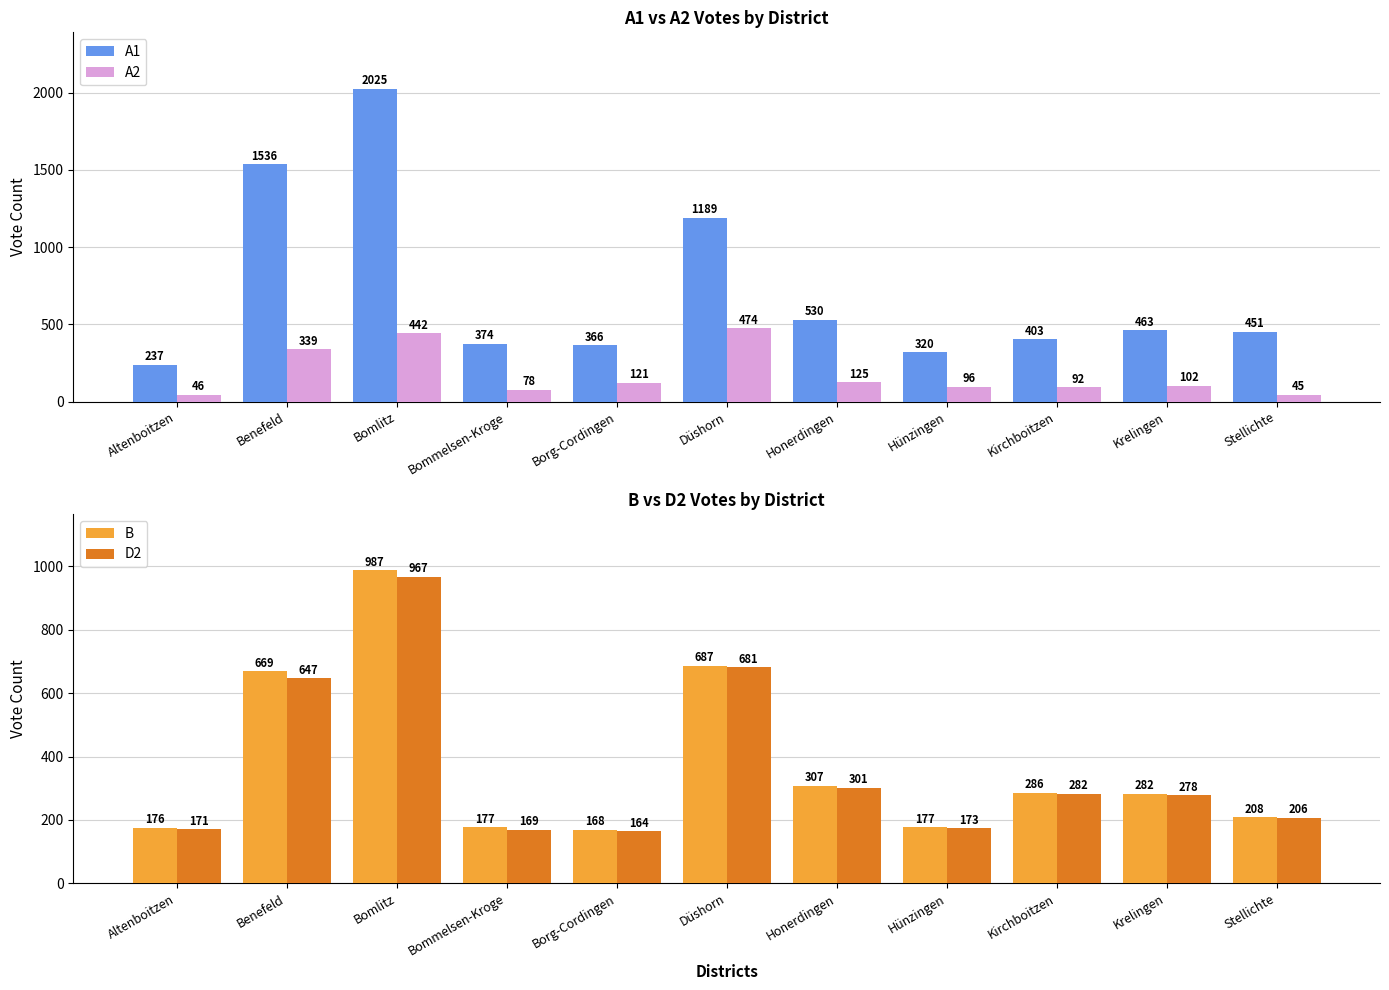

What is the value of the B bar at the 9th from the left?

286